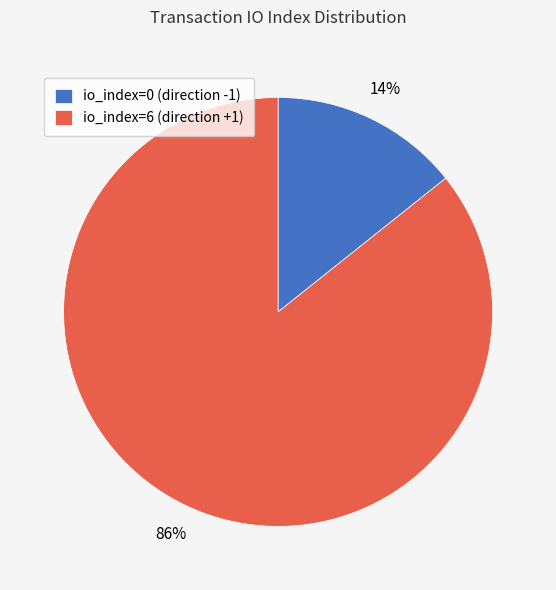

Is it true that io_index=0 (direction -1) is 1% of the pie?

False